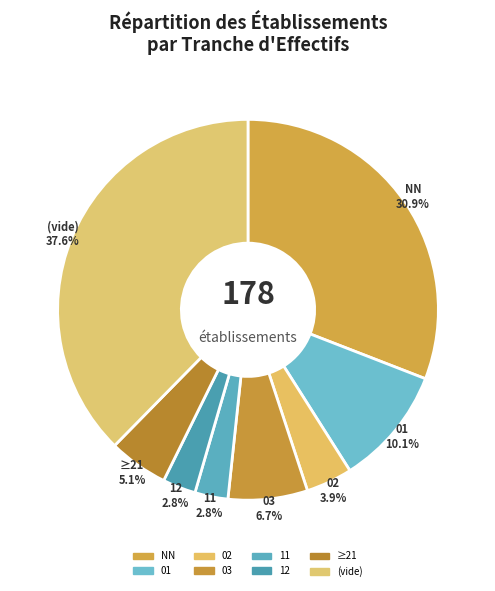

How many slices are in this pie chart?

8